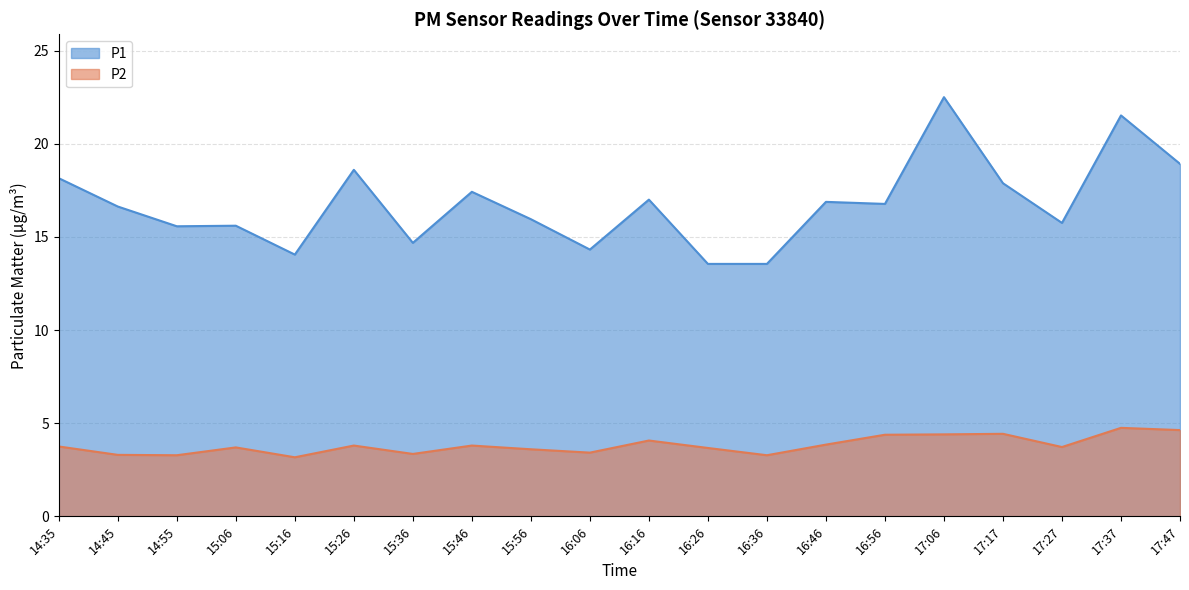

At which category is the sum across all series the highest?

17:06